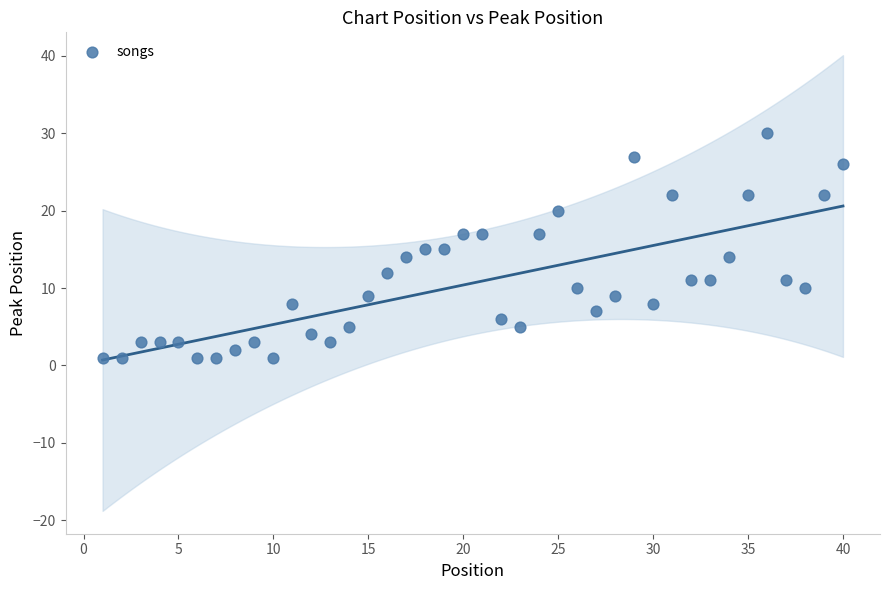

What is the range of X values (max minus min)?

39